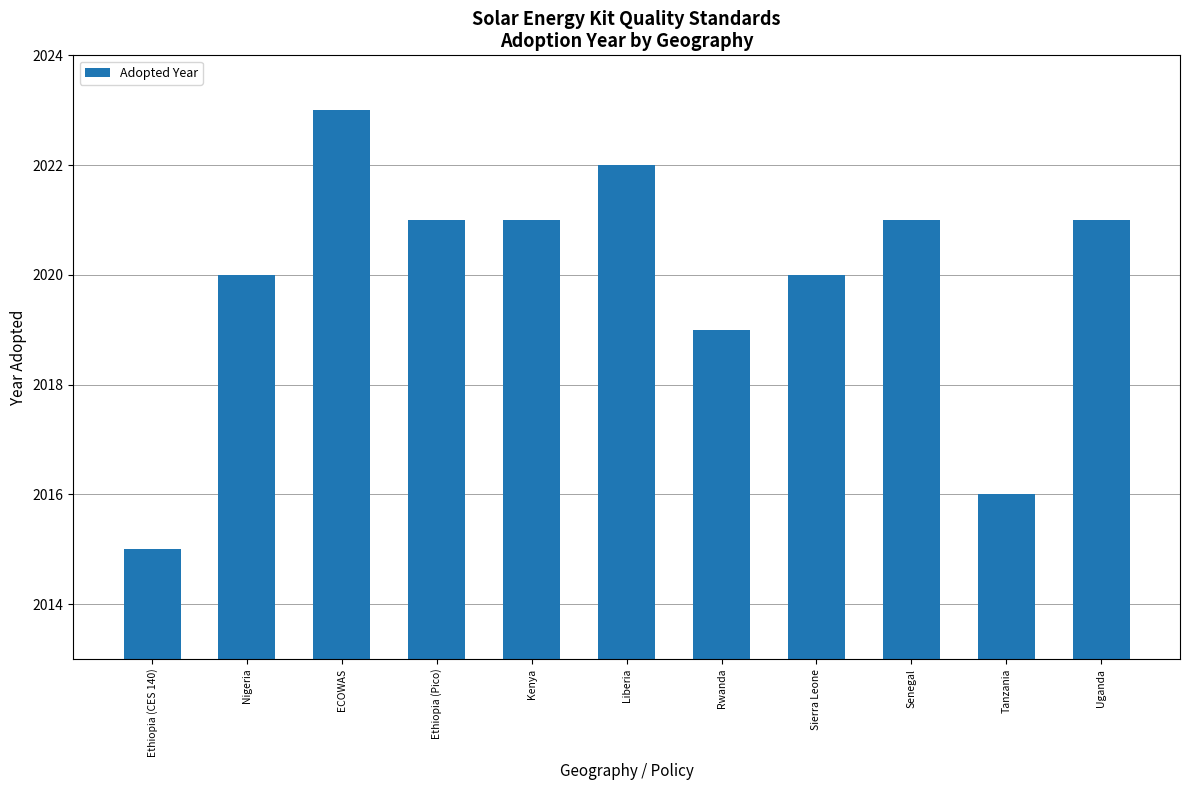

Does the chart contain stacked bars?

No